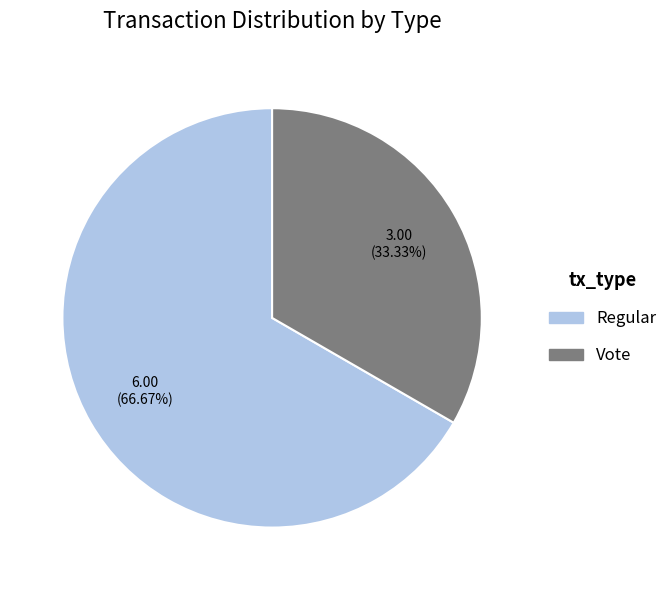

Does Vote represent more than half of the total?

No